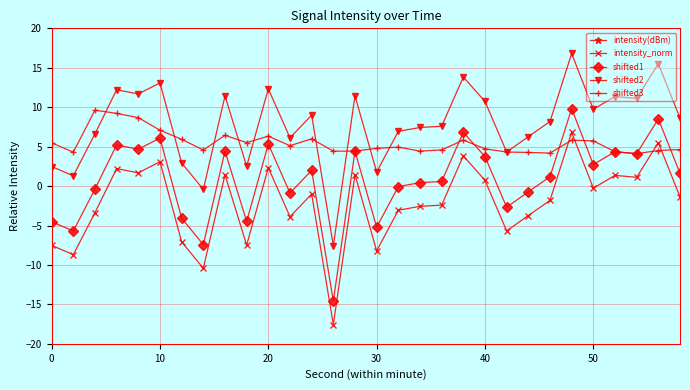

What is the highest value of the shifted1 series?

9.8